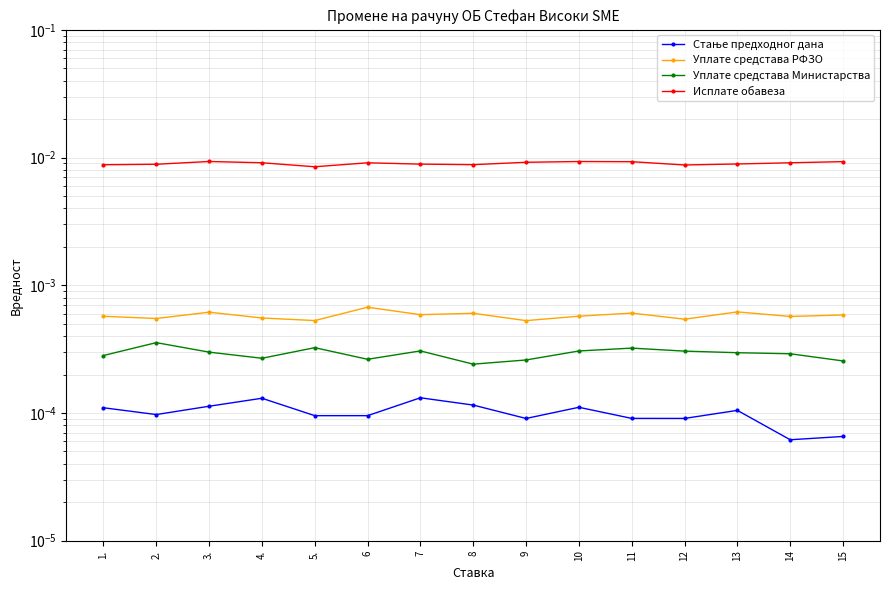

Which series changed the most between 3. and 7?

Исплате обавеза